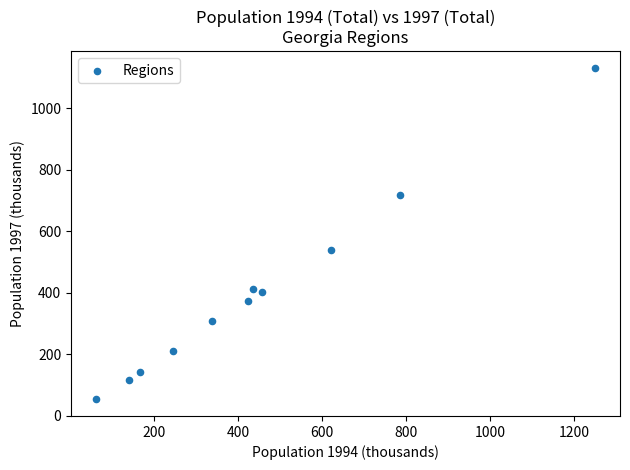

What Y value in the scatter plot is closest to 592?

538.6